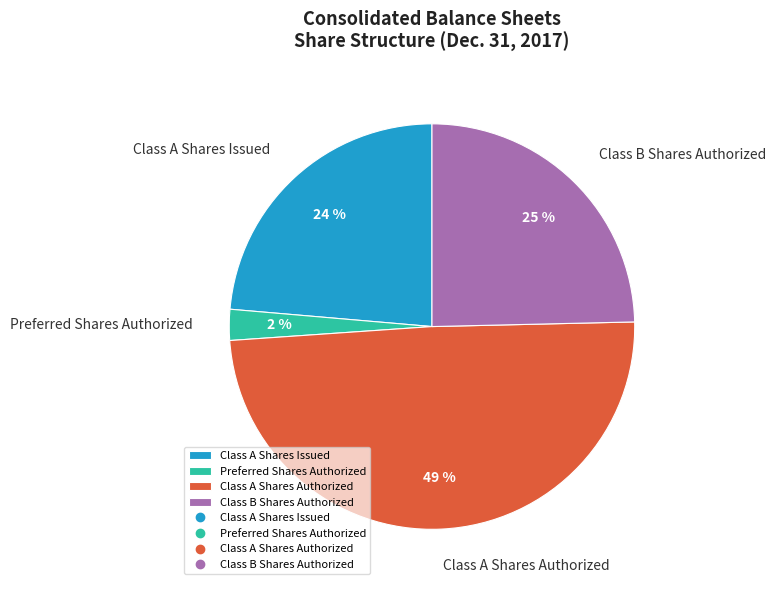

Which slice is the smallest?

Preferred Shares Authorized